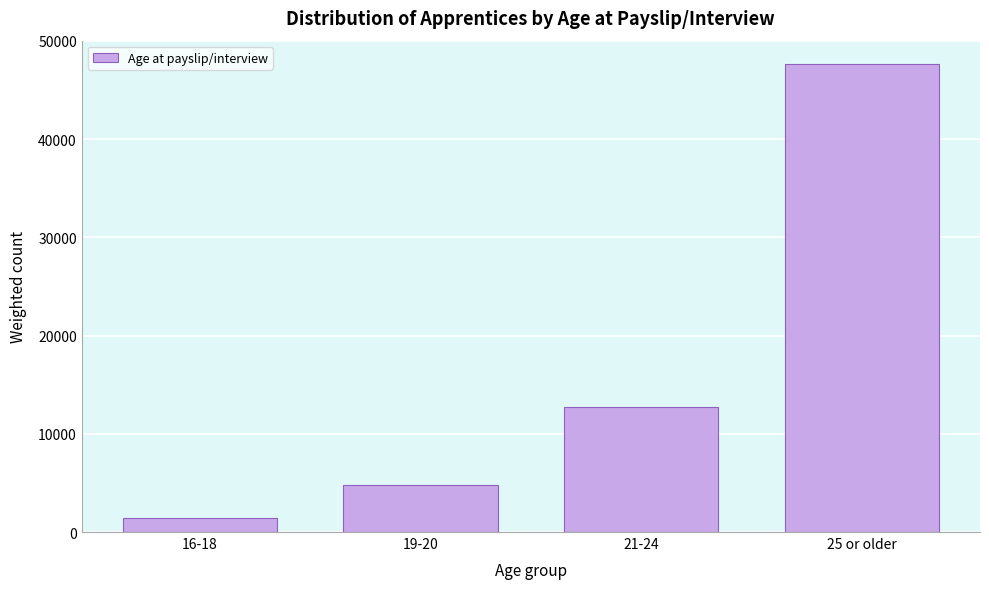

Reading left to right, transcribe all the data shown in this chart.

16-18=1445	19-20=4773	21-24=12698	25 or older=47641